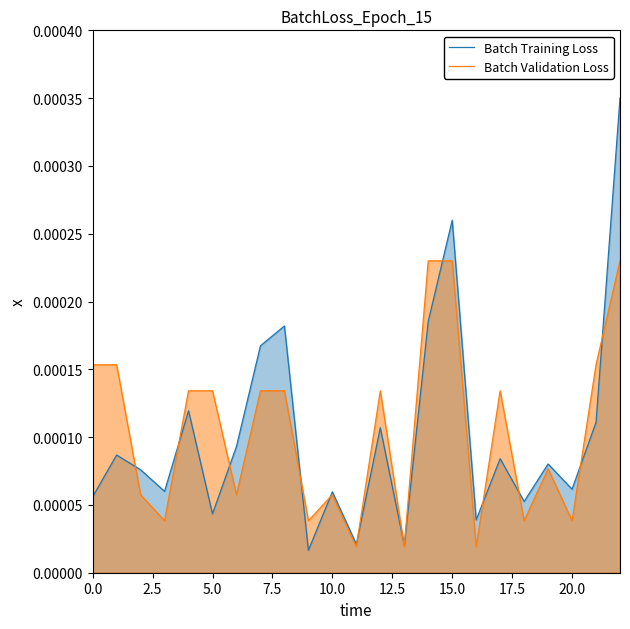

List the series in order of their peak value, highest first.

Batch Training Loss, Batch Validation Loss